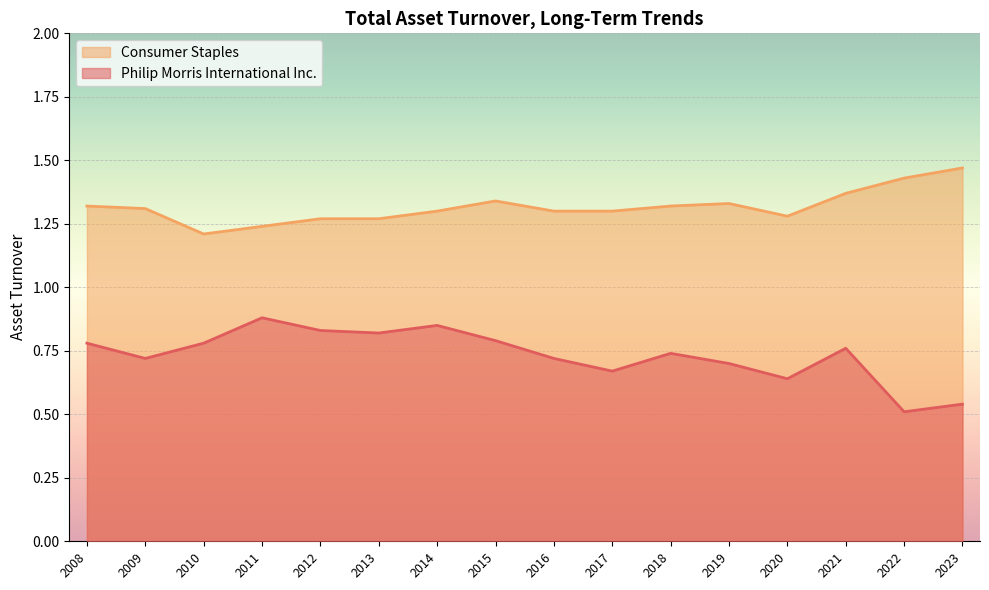

True or false: Philip Morris International Inc. has a value of 0.9 at 2011.

True